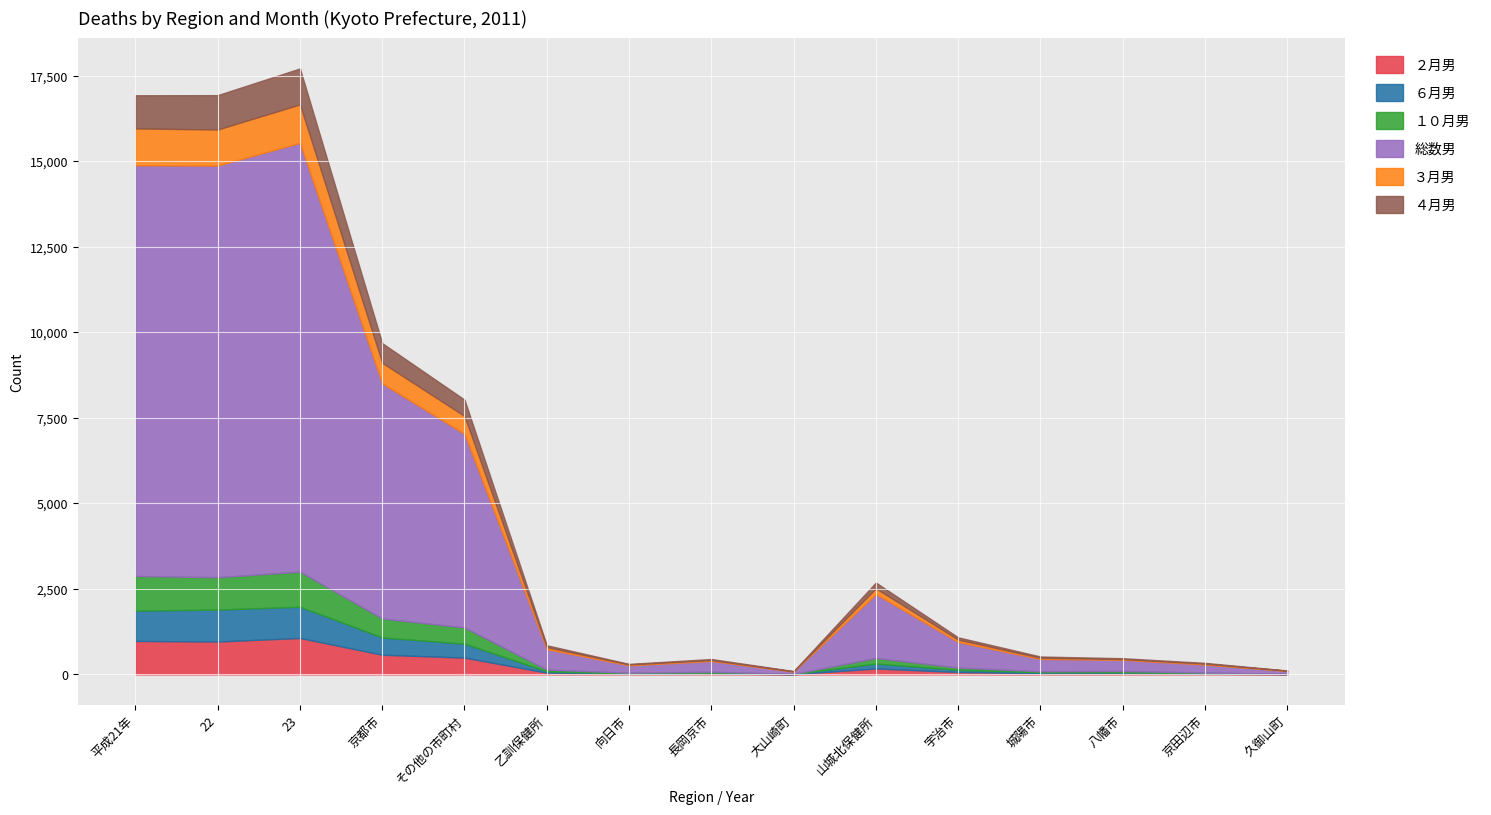

What are all the series names shown in the legend?

２月男, ６月男, １０月男, 総数男, ３月男, ４月男